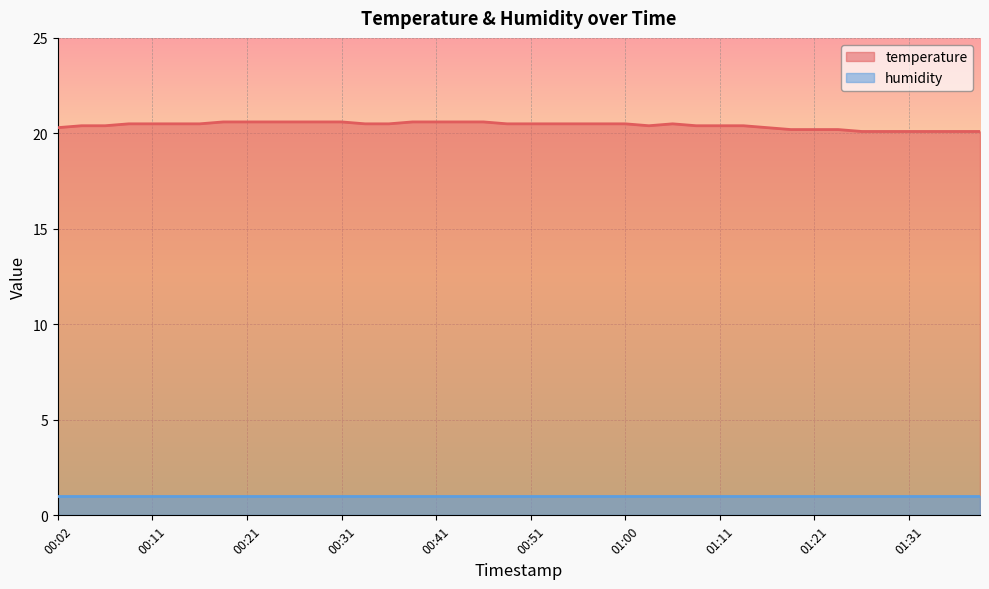

What is the difference between the maximum and second lowest values?

0.5